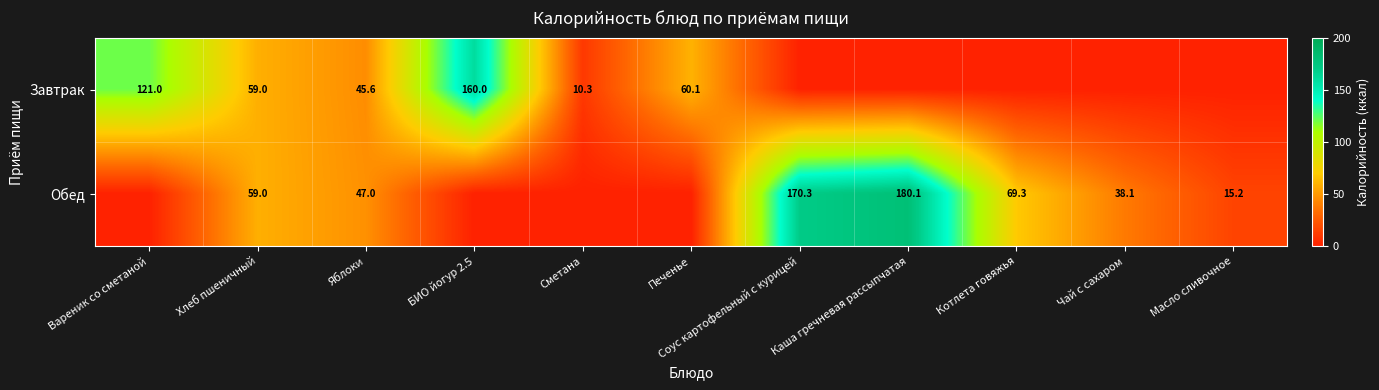

True or false: Обед has a value of 180.1 at Каша гречневая рассыпчатая.

True